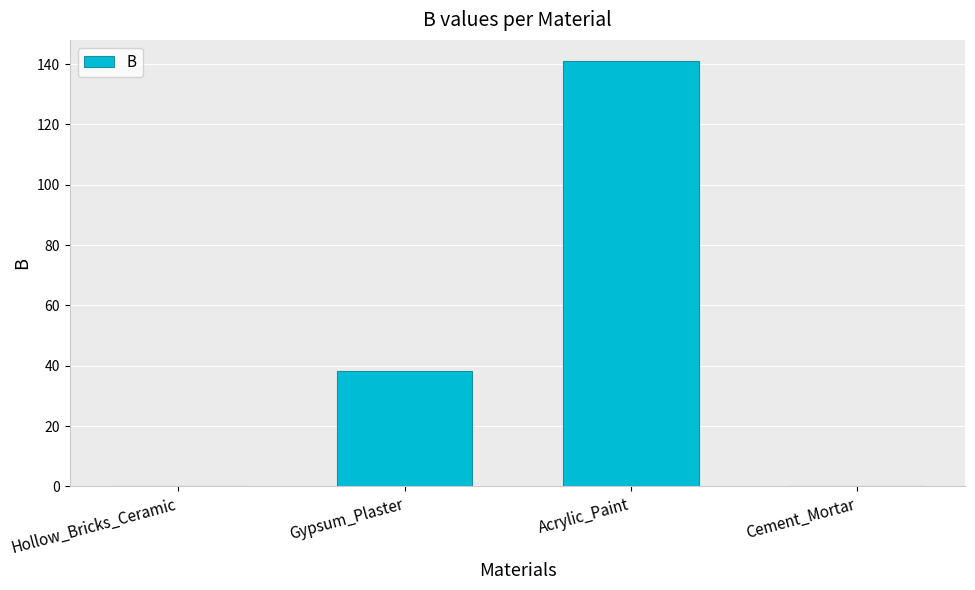

Is it true that the value at Cement_Mortar is 0.0?

True